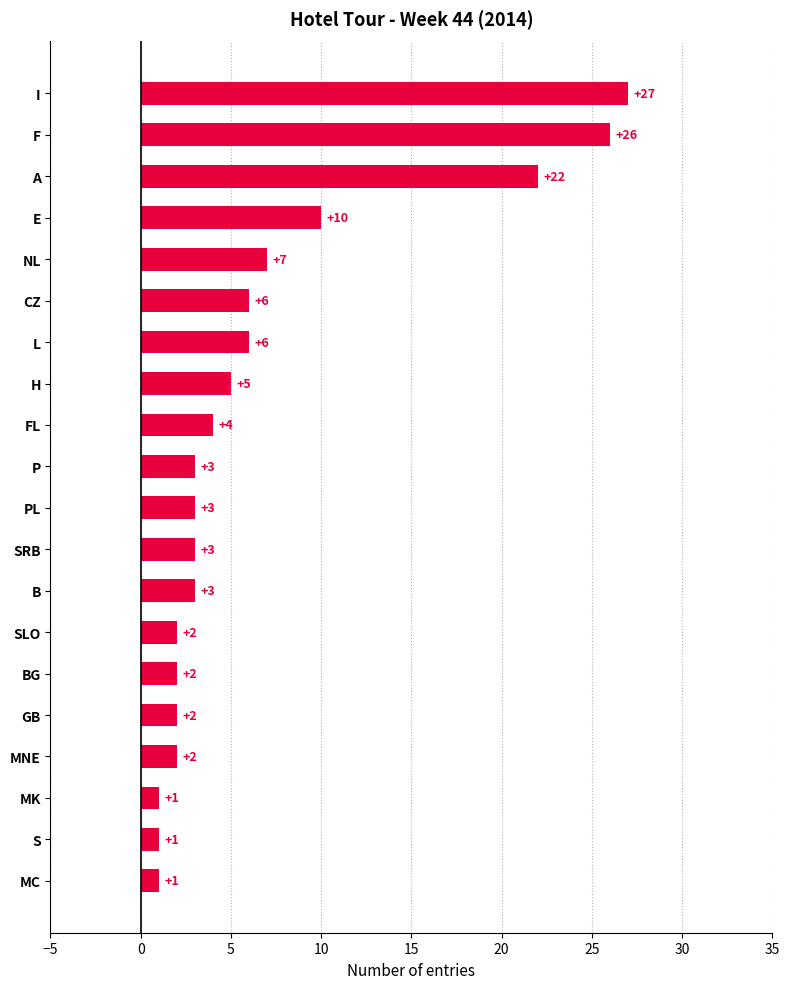

What is the difference between the second highest and second lowest values?

25